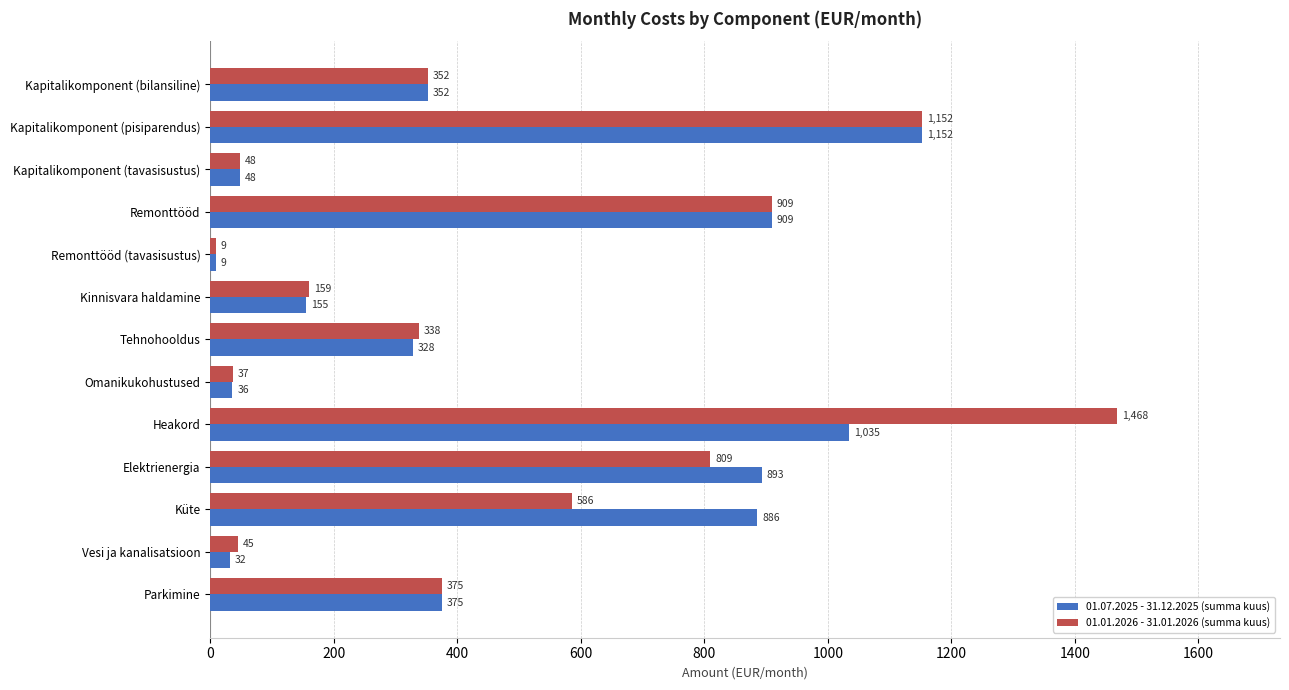

Which series has the largest range (max minus min)?

01.01.2026 - 31.01.2026 (summa kuus)